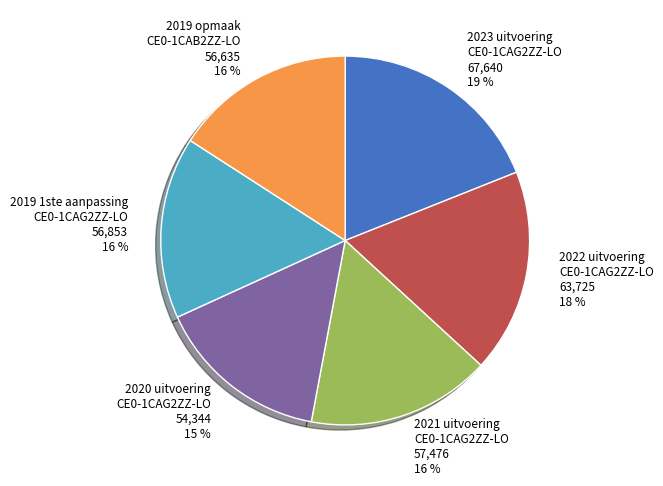

Does 2022 uitvoering CE0-1CAG2ZZ-LO account for over 50% of the chart?

No